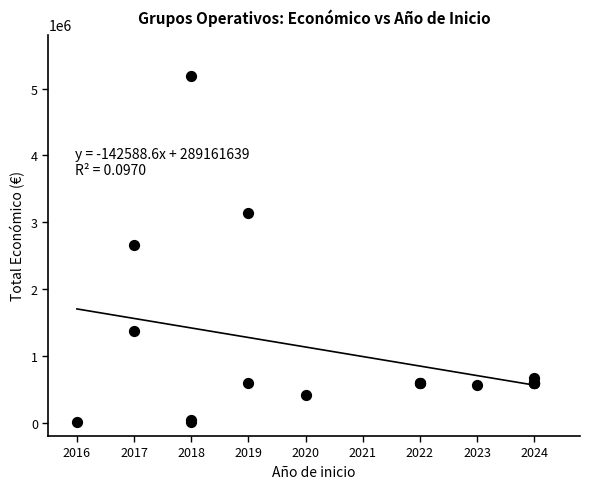

What Y value in the scatter plot is closest to 2596822?

2657263.0